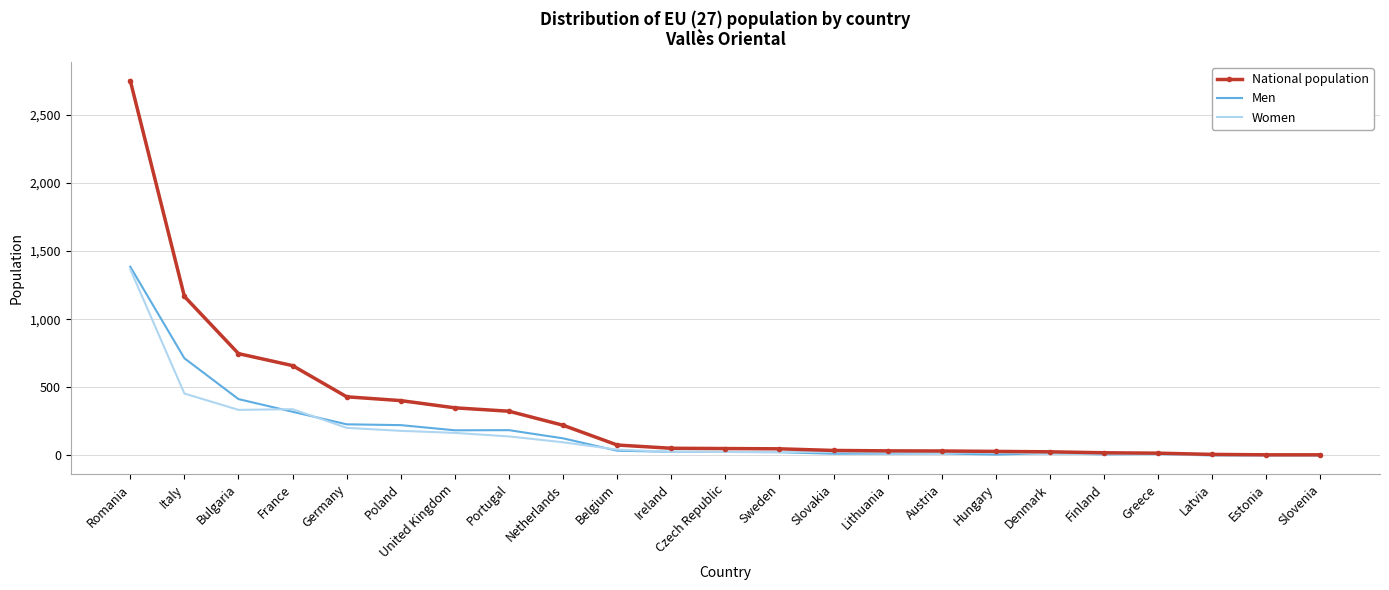

Which series has the widest spread of values?

National population